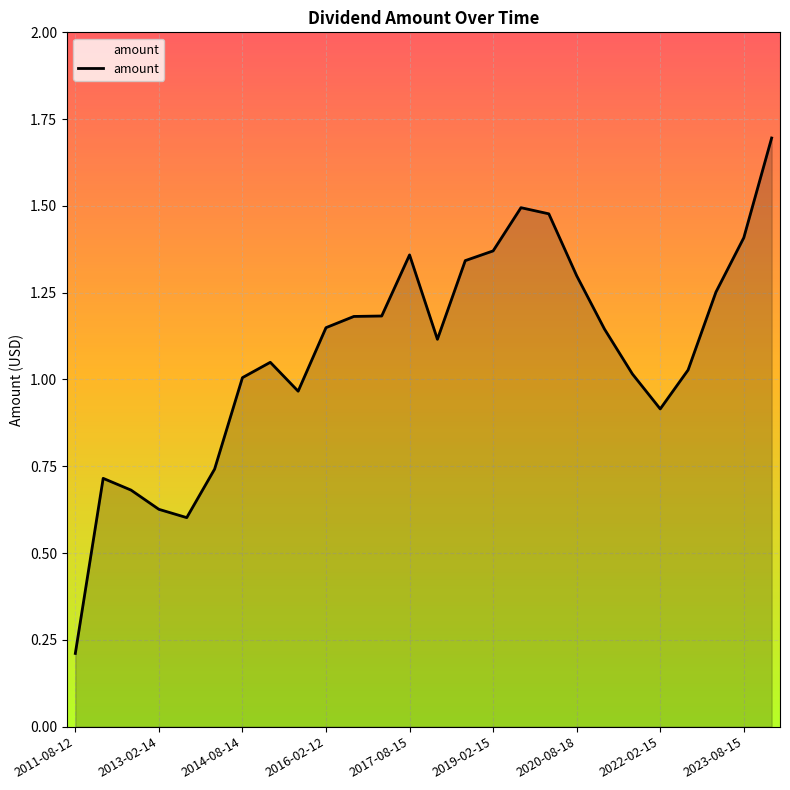

Which category has the lowest value across all series?

2011-08-12